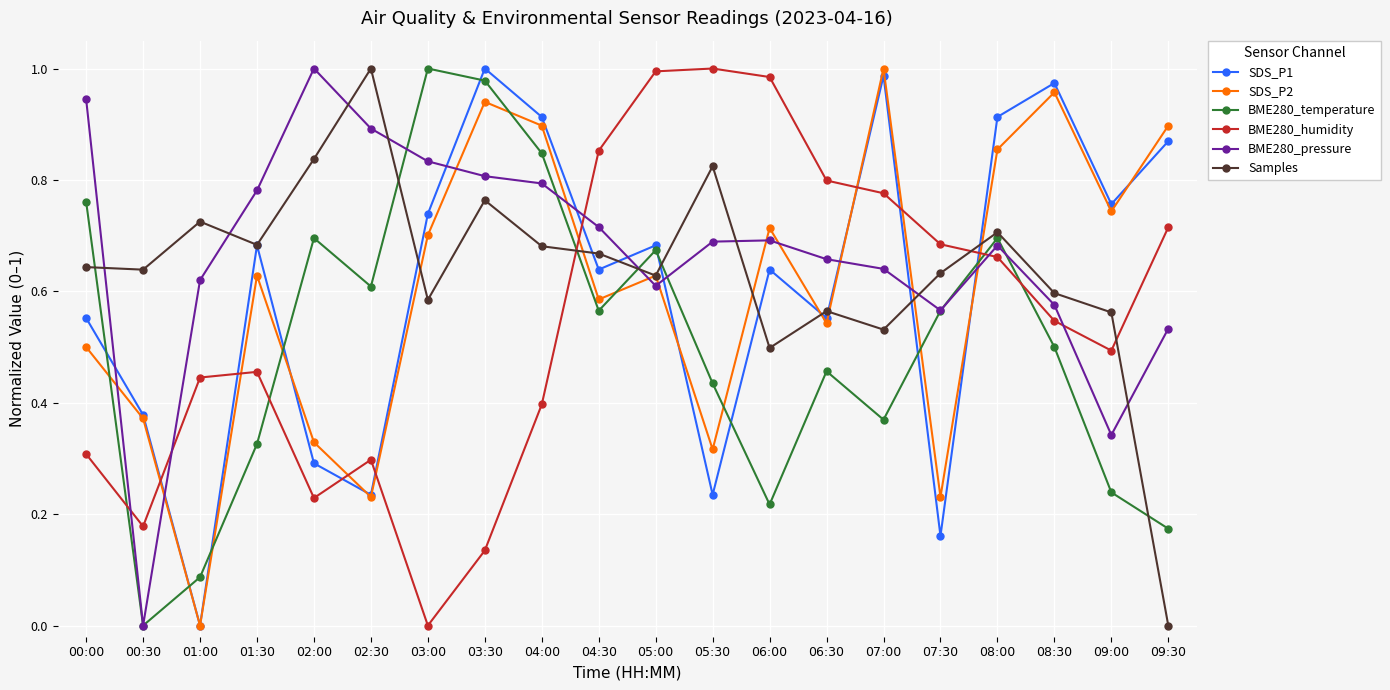

Between 01:30 and 06:00, which series saw the biggest shift?

BME280_humidity